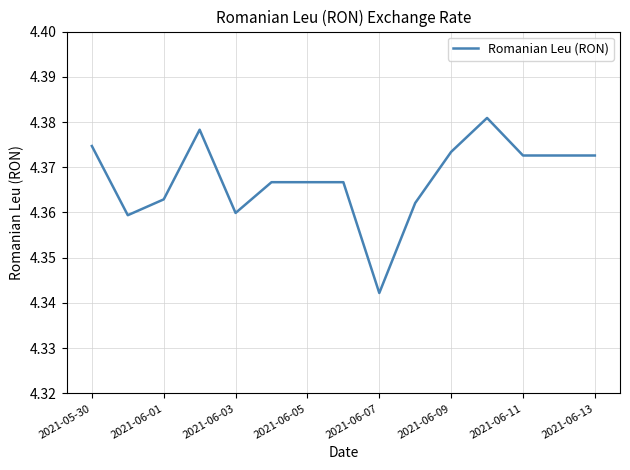

Where is the data nearest to the value 4?

2021-06-07